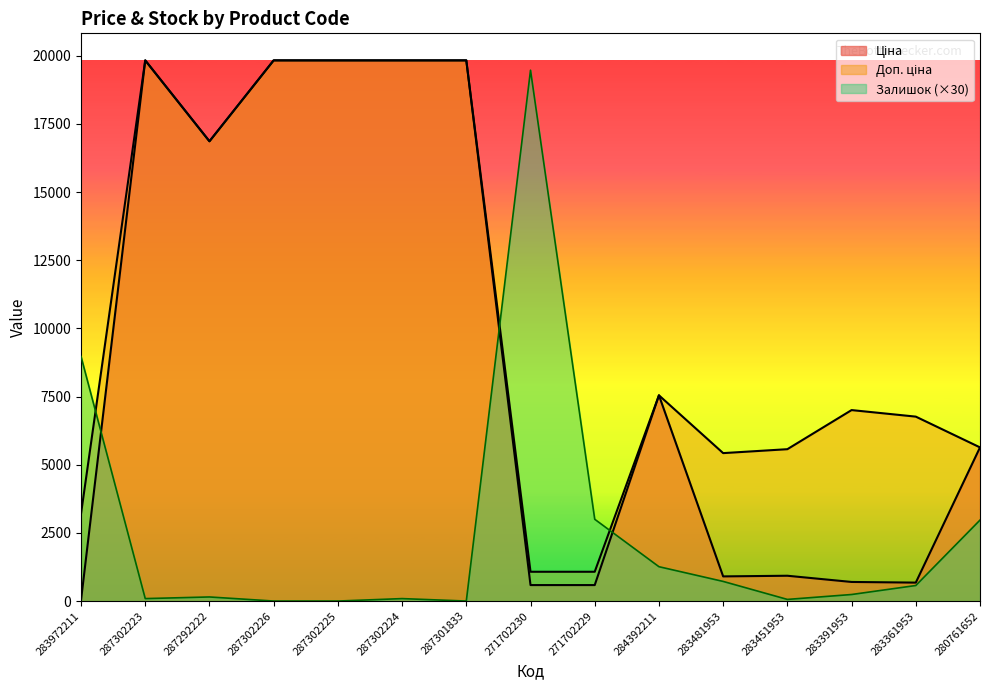

Does the chart have visible grid lines?

No